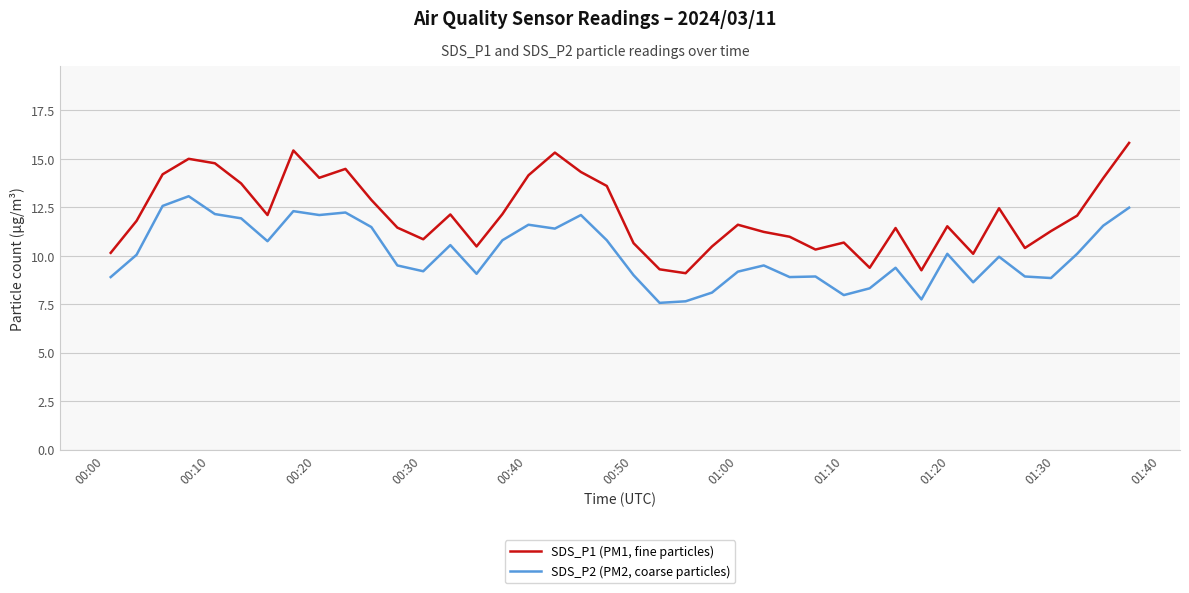

True or false: SDS_P2 (PM2, coarse particles) and SDS_P1 (PM1, fine particles) cross at least once.

False